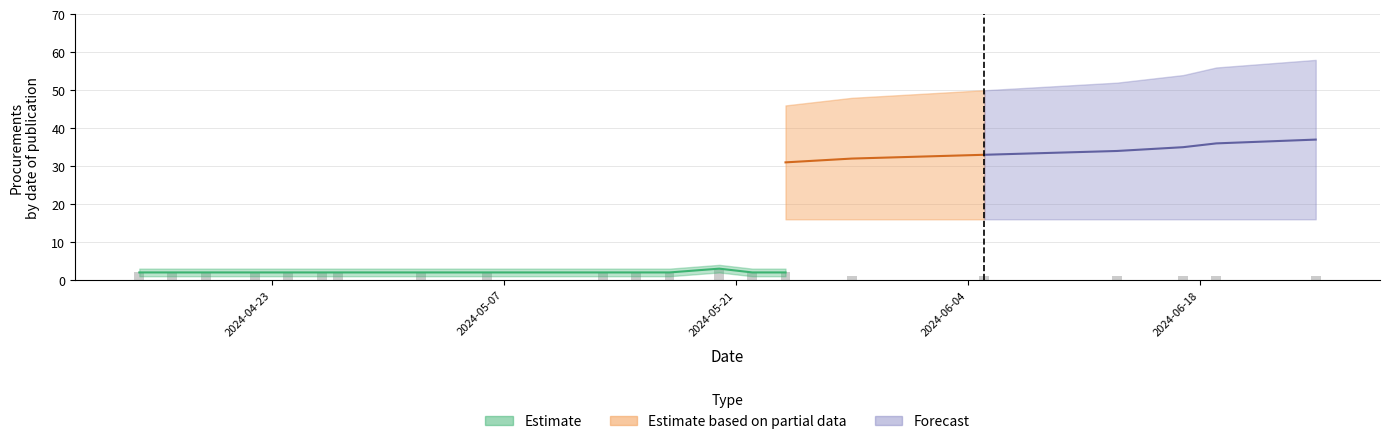

Reading left to right, transcribe all the data shown in this chart.

Estimate: 2024-04-15=2	2024-04-17=2	2024-04-19=2	2024-04-22=2	2024-04-24=2	2024-04-26=2	2024-04-27=2	2024-05-02=2	2024-05-06=2	2024-05-13=2	2024-05-15=2	2024-05-17=2	2024-05-20=3	2024-05-22=2	2024-05-24=2	2024-05-28=1	2024-06-05=1	2024-06-13=1	2024-06-17=1	2024-06-19=1	2024-06-25=1
Estimate_upper: 2024-04-15=3	2024-04-17=3	2024-04-19=3	2024-04-22=3	2024-04-24=3	2024-04-26=3	2024-04-27=3	2024-05-02=3	2024-05-06=3	2024-05-13=3	2024-05-15=3	2024-05-17=3	2024-05-20=4	2024-05-22=3	2024-05-24=3	2024-05-28=2	2024-06-05=2	2024-06-13=2	2024-06-17=2	2024-06-19=2	2024-06-25=2
Estimate_lower: 2024-04-15=1	2024-04-17=1	2024-04-19=1	2024-04-22=1	2024-04-24=1	2024-04-26=1	2024-04-27=1	2024-05-02=1	2024-05-06=1	2024-05-13=1	2024-05-15=1	2024-05-17=1	2024-05-20=2	2024-05-22=1	2024-05-24=1	2024-05-28=0	2024-06-05=0	2024-06-13=0	2024-06-17=0	2024-06-19=0	2024-06-25=0
Cumulative: 2024-04-15=2	2024-04-17=4	2024-04-19=6	2024-04-22=8	2024-04-24=10	2024-04-26=12	2024-04-27=14	2024-05-02=16	2024-05-06=18	2024-05-13=20	2024-05-15=22	2024-05-17=24	2024-05-20=27	2024-05-22=29	2024-05-24=31	2024-05-28=32	2024-06-05=33	2024-06-13=34	2024-06-17=35	2024-06-19=36	2024-06-25=37
Cumulative_upper: 2024-04-15=3	2024-04-17=6	2024-04-19=9	2024-04-22=12	2024-04-24=15	2024-04-26=18	2024-04-27=21	2024-05-02=24	2024-05-06=27	2024-05-13=30	2024-05-15=33	2024-05-17=36	2024-05-20=40	2024-05-22=43	2024-05-24=46	2024-05-28=48	2024-06-05=50	2024-06-13=52	2024-06-17=54	2024-06-19=56	2024-06-25=58
Cumulative_lower: 2024-04-15=1	2024-04-17=2	2024-04-19=3	2024-04-22=4	2024-04-24=5	2024-04-26=6	2024-04-27=7	2024-05-02=8	2024-05-06=9	2024-05-13=10	2024-05-15=11	2024-05-17=12	2024-05-20=14	2024-05-22=15	2024-05-24=16	2024-05-28=16	2024-06-05=16	2024-06-13=16	2024-06-17=16	2024-06-19=16	2024-06-25=16